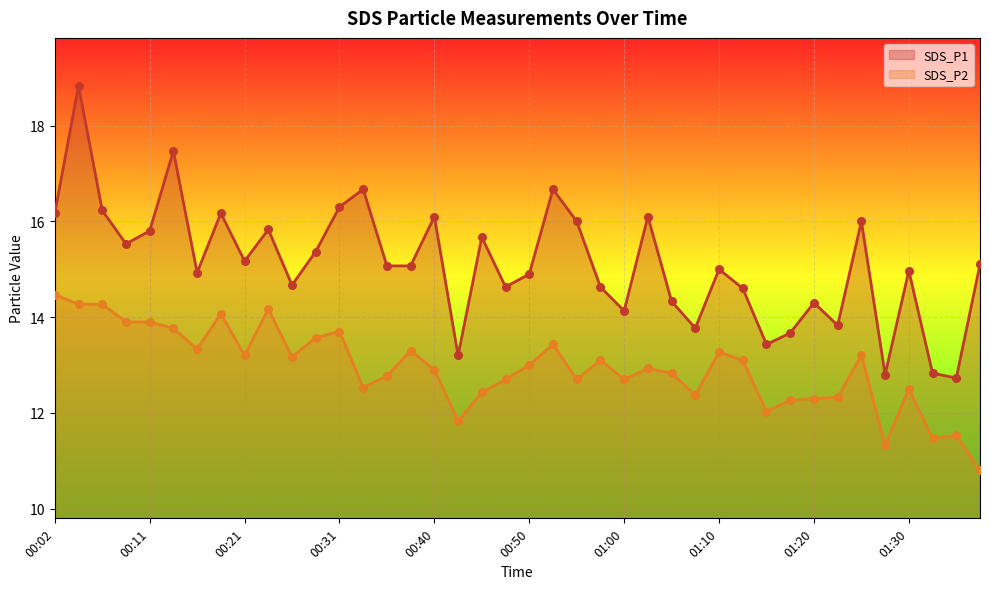

Which series has the largest total across all categories?

SDS_P1